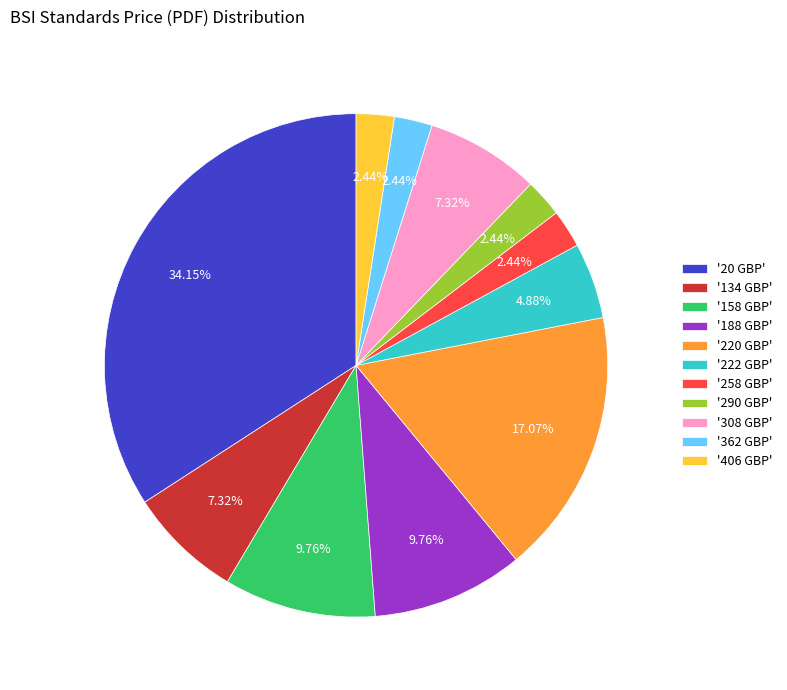

Do '20 GBP' and '188 GBP' together represent more than half of the pie?

No